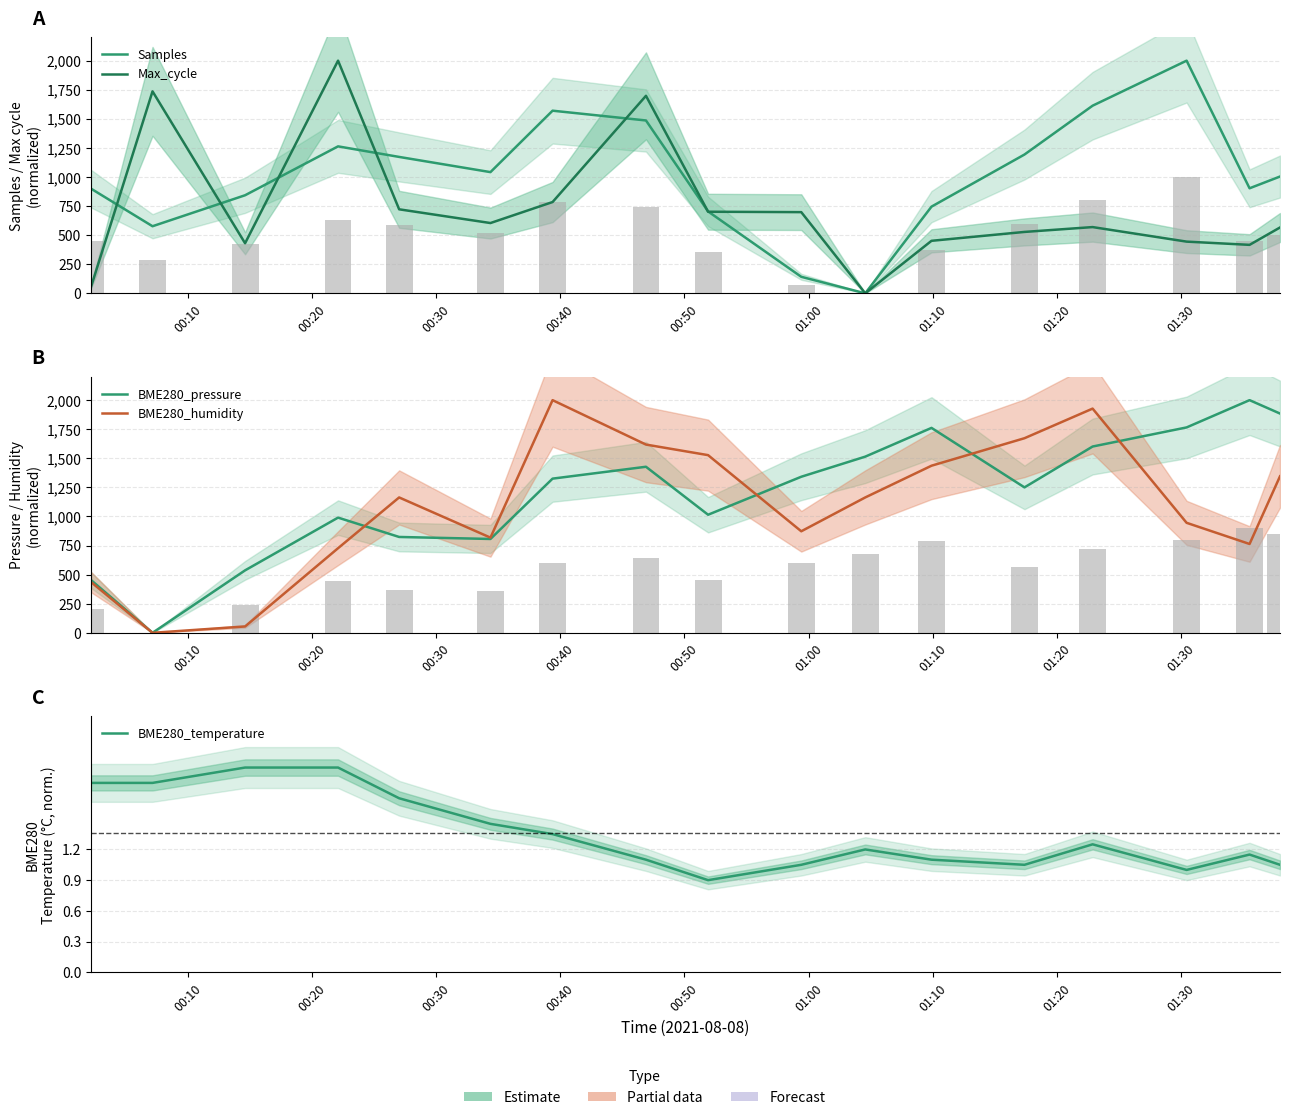

How many groups of bars are there?

17